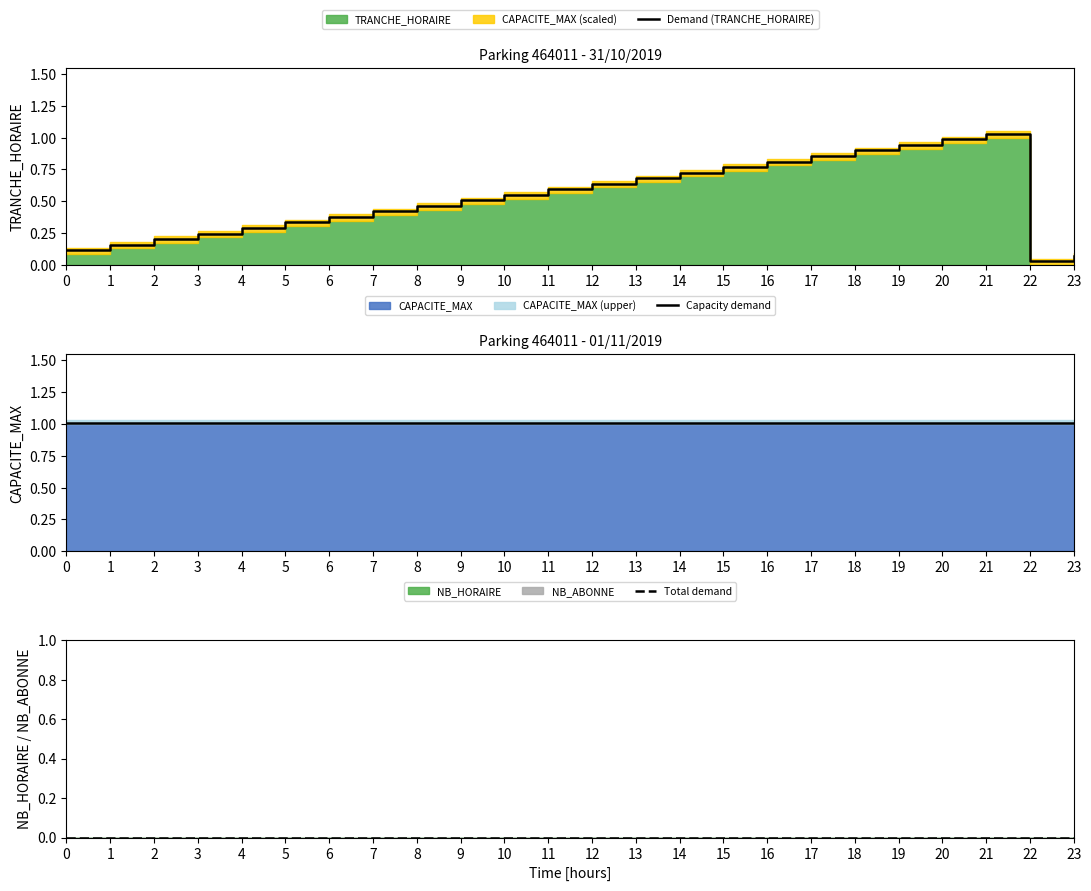

What is the minimum value for Capacity demand?

1.0